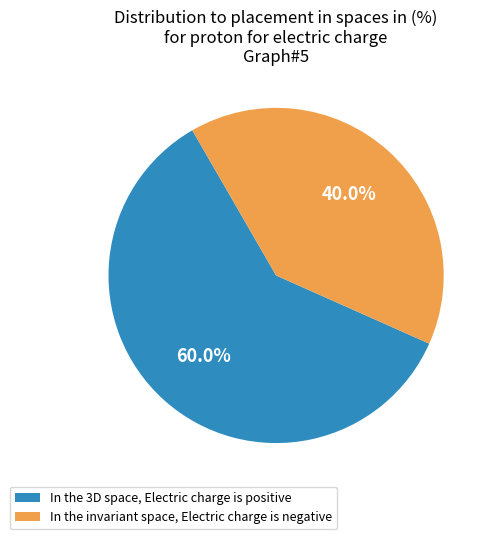

What is the largest slice in the pie chart?

In the 3D space, Electric charge is positive